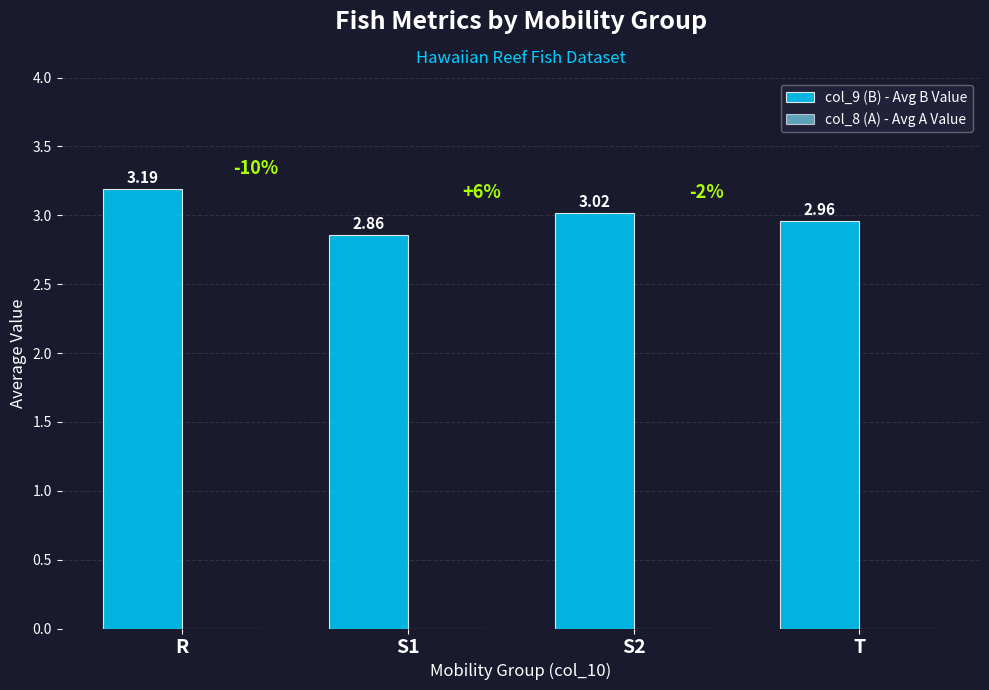

What is the label of the 4th bar from the left?

T